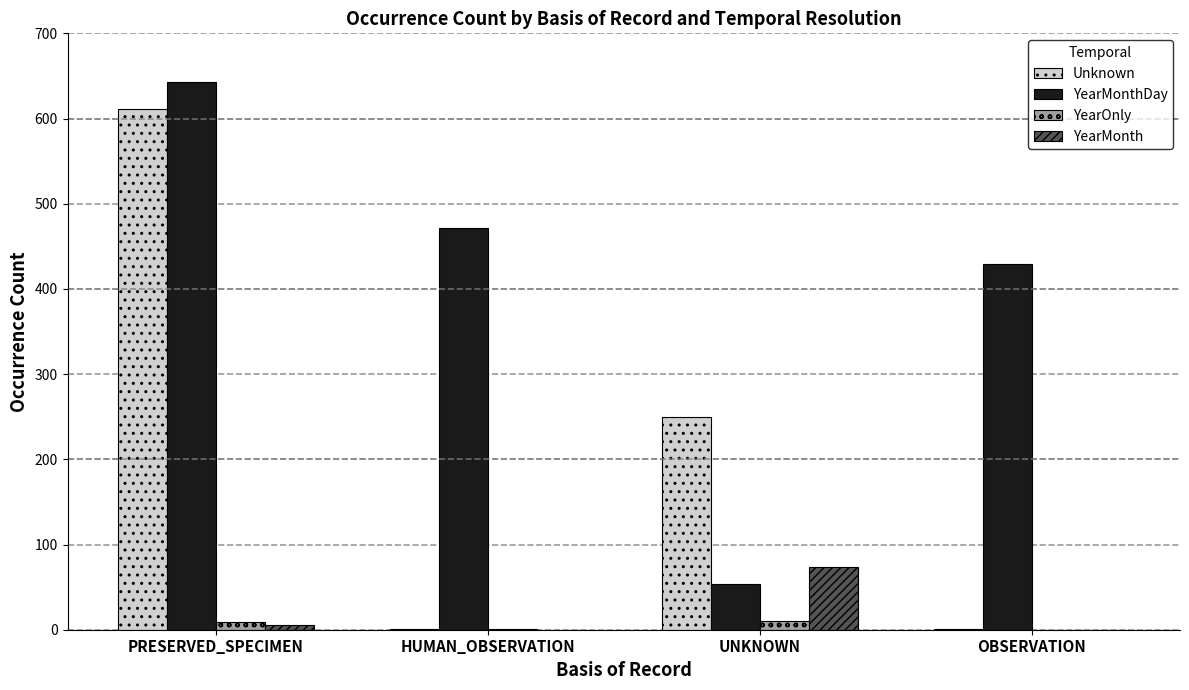

Which series changed the most between HUMAN_OBSERVATION and UNKNOWN?

YearMonthDay